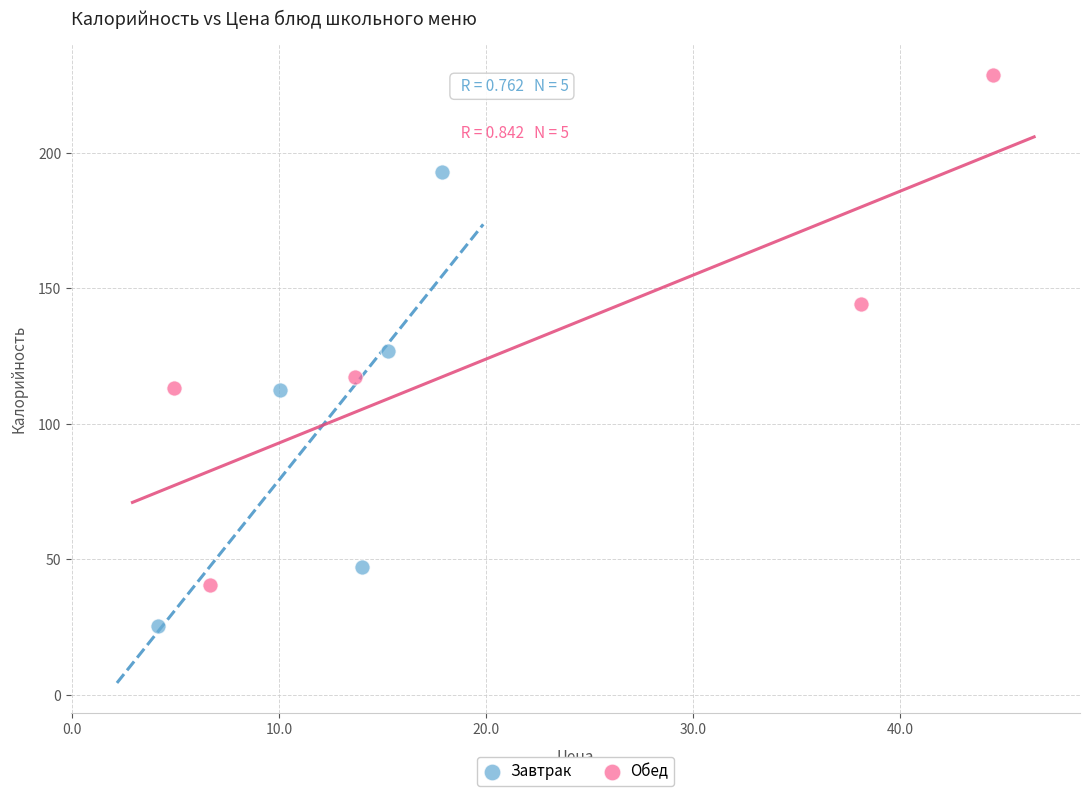

Which series has the widest spread of Y values?

Обед